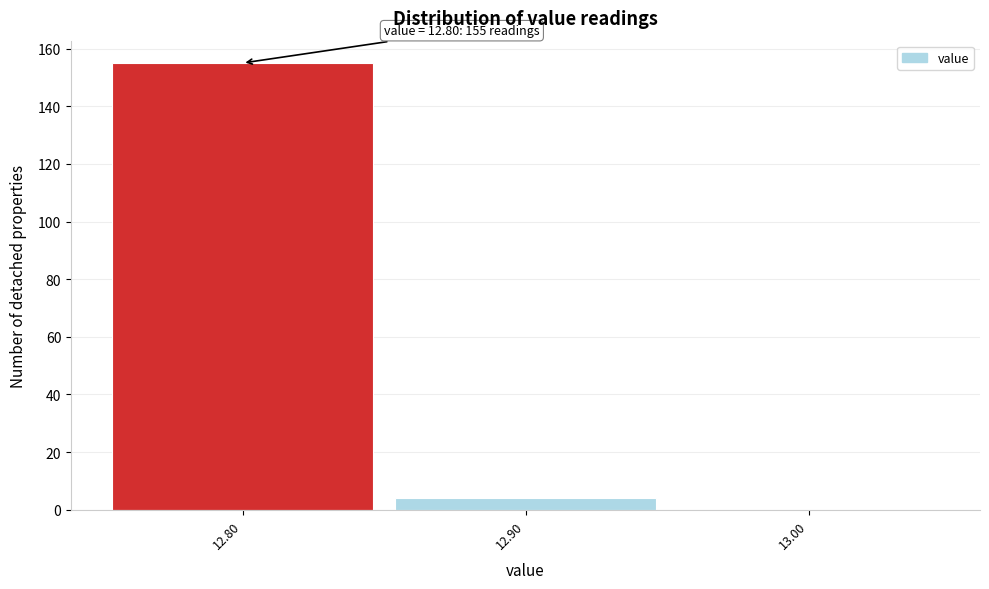

Over which range of the x-axis is the bar tallest?

12.75 to 12.85